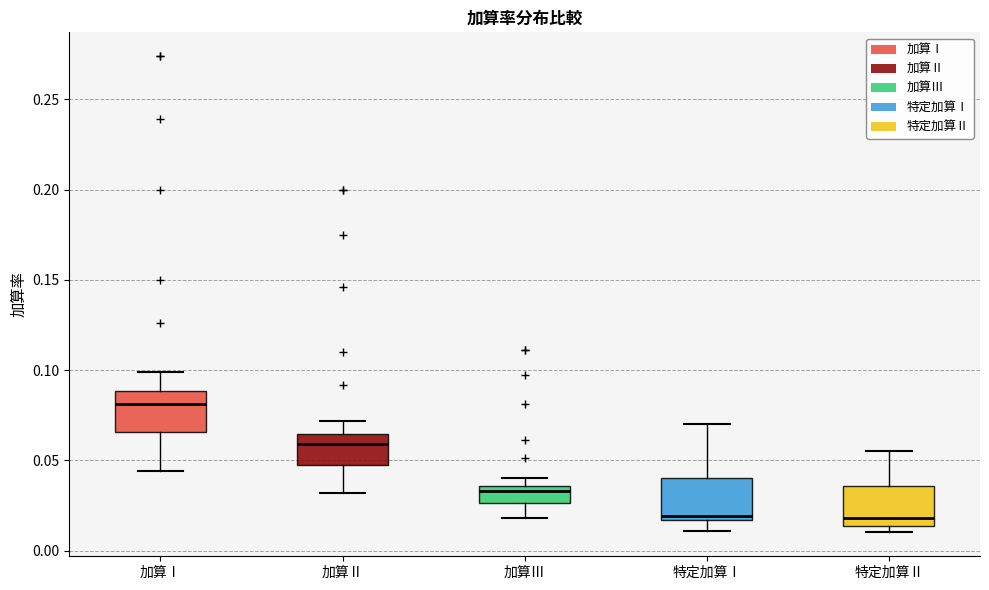

Reading left to right, transcribe this box plot: for each box, give where its median line is, the range the box spans, and where its two whiskers end, as read against the y-axis. The values are not printed on the chart, so give them approximately, as read against the axis.

加算Ⅰ: median 0.080, box 0.065 to 0.090, whiskers 0.045 to 0.100
加算Ⅱ: median 0.060, box 0.050 to 0.065, whiskers 0.030 to 0.070
加算Ⅲ: median 0.035 (just below the box's upper edge), box 0.025 to 0.035, whiskers 0.020 to 0.040
特定加算Ⅰ: median 0.020, box 0.015 to 0.040, whiskers 0.010 to 0.070
特定加算Ⅱ: median 0.020, box 0.015 to 0.035, whiskers 0.010 to 0.055